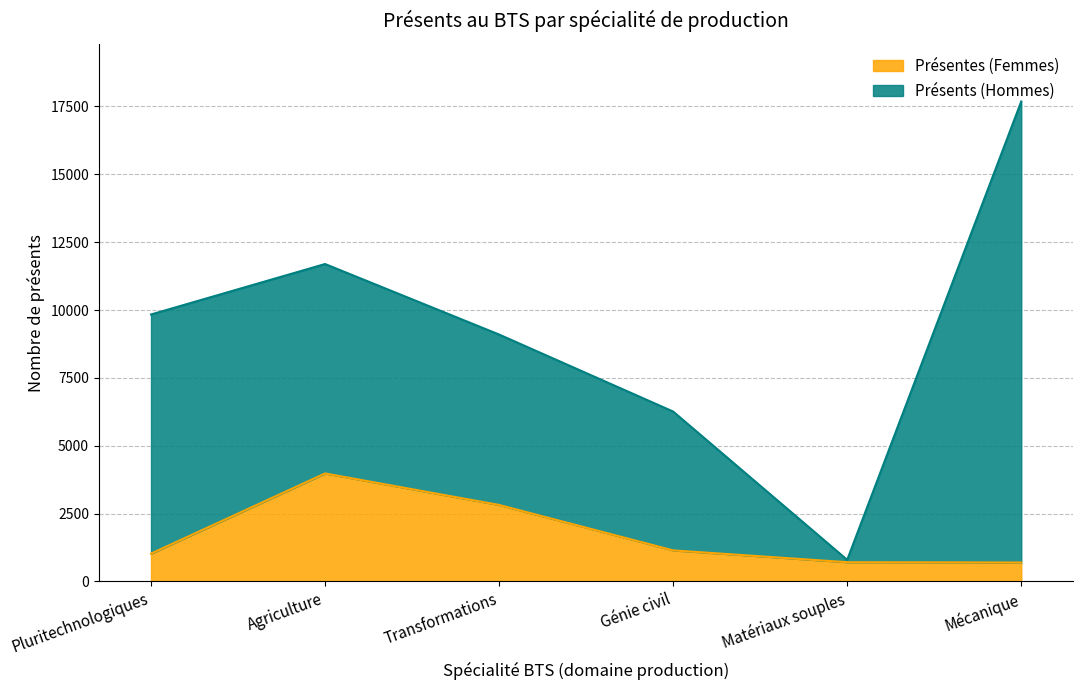

How many interior local peaks (higher than both neighbors) does the data have?

1